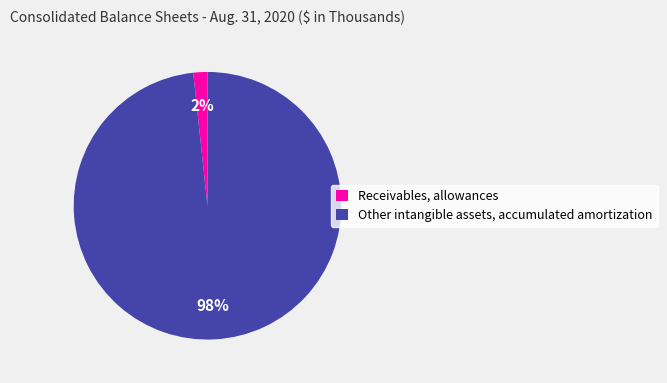

Is the sum of Other intangible assets, accumulated amortization and Receivables, allowances greater than half?

Yes